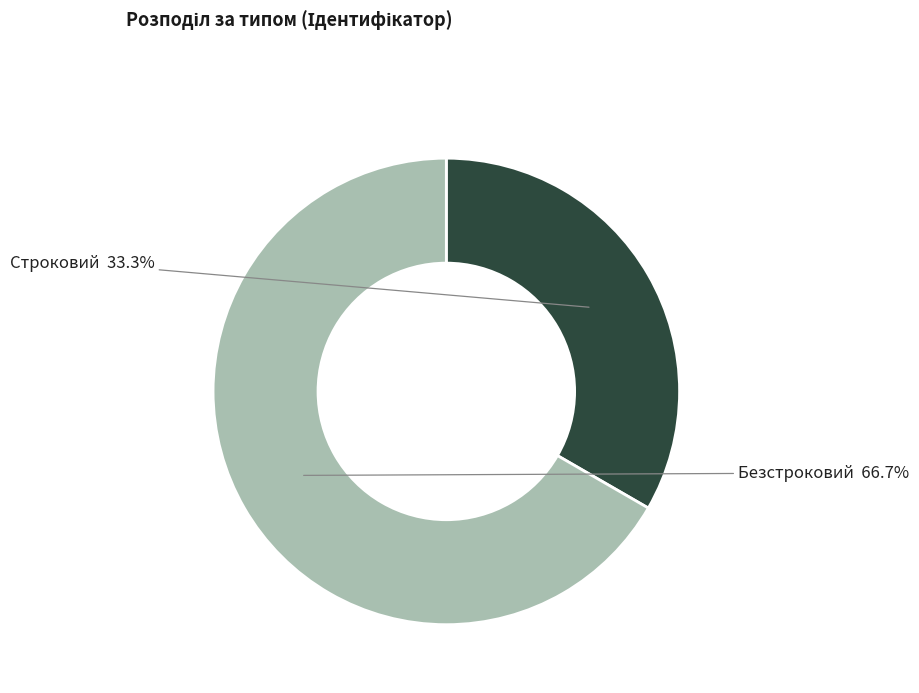

Rank the categories by value from lowest to highest.

Строковий, Безстроковий